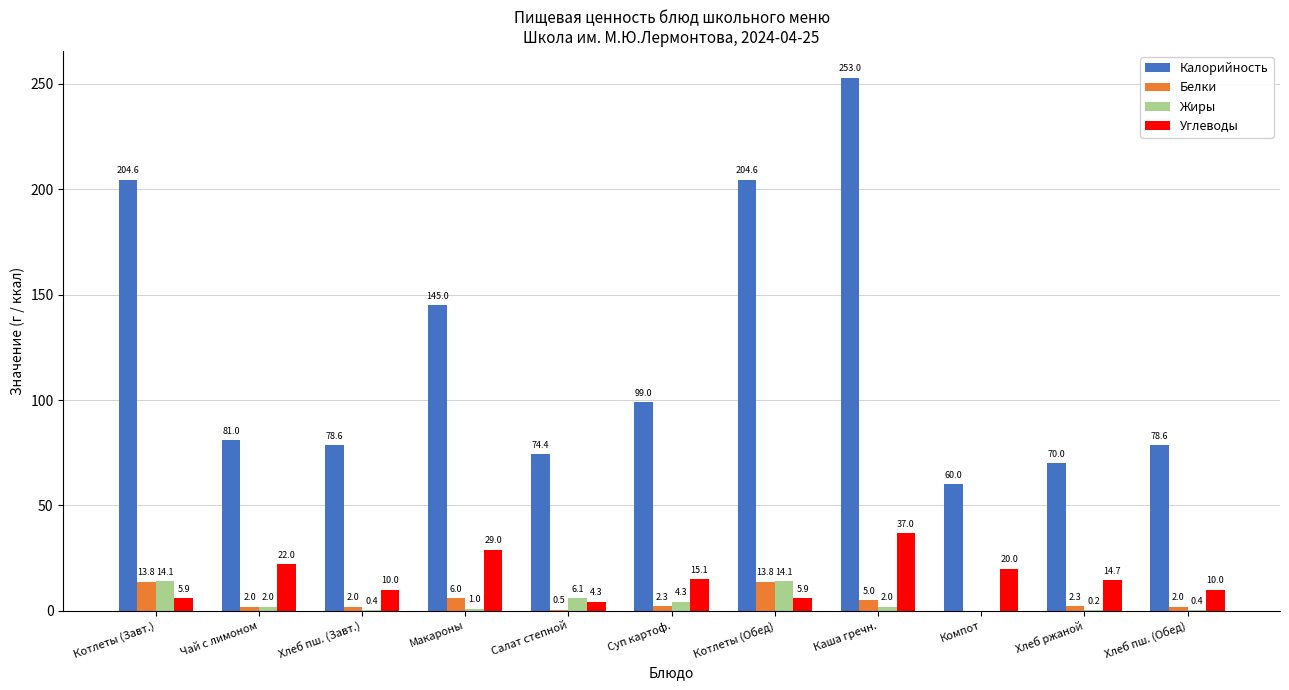

Reading left to right, transcribe all the data shown in this chart.

Калорийность: Котлеты (Завт.)=204.6	Чай с лимоном=81.0	Хлеб пш. (Завт.)=78.6	Макароны=145.0	Салат степной=74.4	Суп картоф.=99.0	Котлеты (Обед)=204.6	Каша гречн.=253.0	Компот=60.0	Хлеб ржаной=70.0	Хлеб пш. (Обед)=78.6
Белки: Котлеты (Завт.)=13.8	Чай с лимоном=2.0	Хлеб пш. (Завт.)=2.0	Макароны=6.0	Салат степной=0.5	Суп картоф.=2.3	Котлеты (Обед)=13.8	Каша гречн.=5.0	Компот=0.0	Хлеб ржаной=2.3	Хлеб пш. (Обед)=2.0
Жиры: Котлеты (Завт.)=14.1	Чай с лимоном=2.0	Хлеб пш. (Завт.)=0.4	Макароны=1.0	Салат степной=6.1	Суп картоф.=4.3	Котлеты (Обед)=14.1	Каша гречн.=2.0	Компот=0.0	Хлеб ржаной=0.2	Хлеб пш. (Обед)=0.4
Углеводы: Котлеты (Завт.)=5.9	Чай с лимоном=22.0	Хлеб пш. (Завт.)=10.0	Макароны=29.0	Салат степной=4.3	Суп картоф.=15.1	Котлеты (Обед)=5.9	Каша гречн.=37.0	Компот=20.0	Хлеб ржаной=14.7	Хлеб пш. (Обед)=10.0